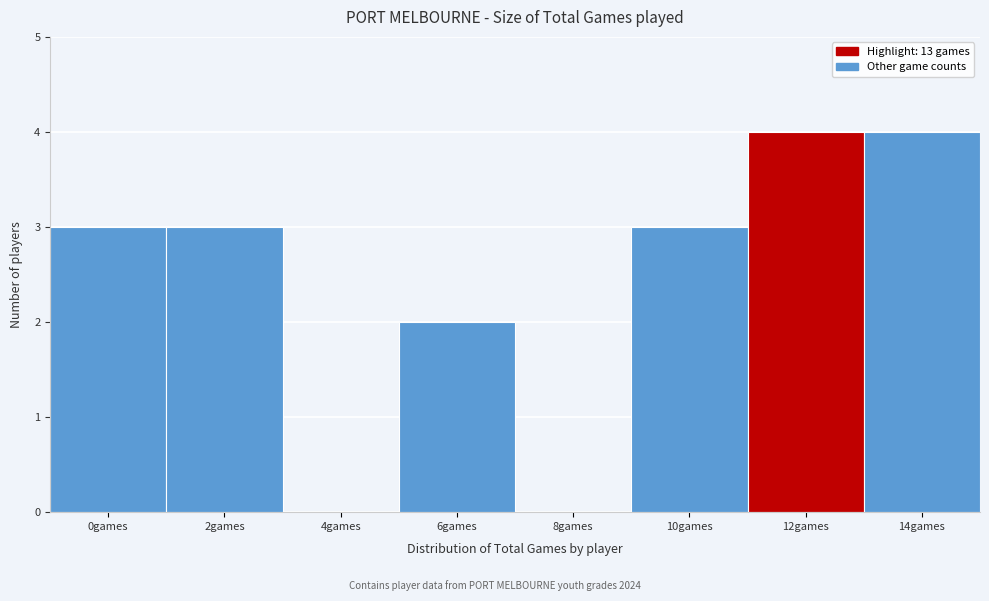

Reading left to right, extract all data points from this chart.

0games=3	2games=3	4games=0	6games=2	8games=0	10games=3	12games=4	14games=4